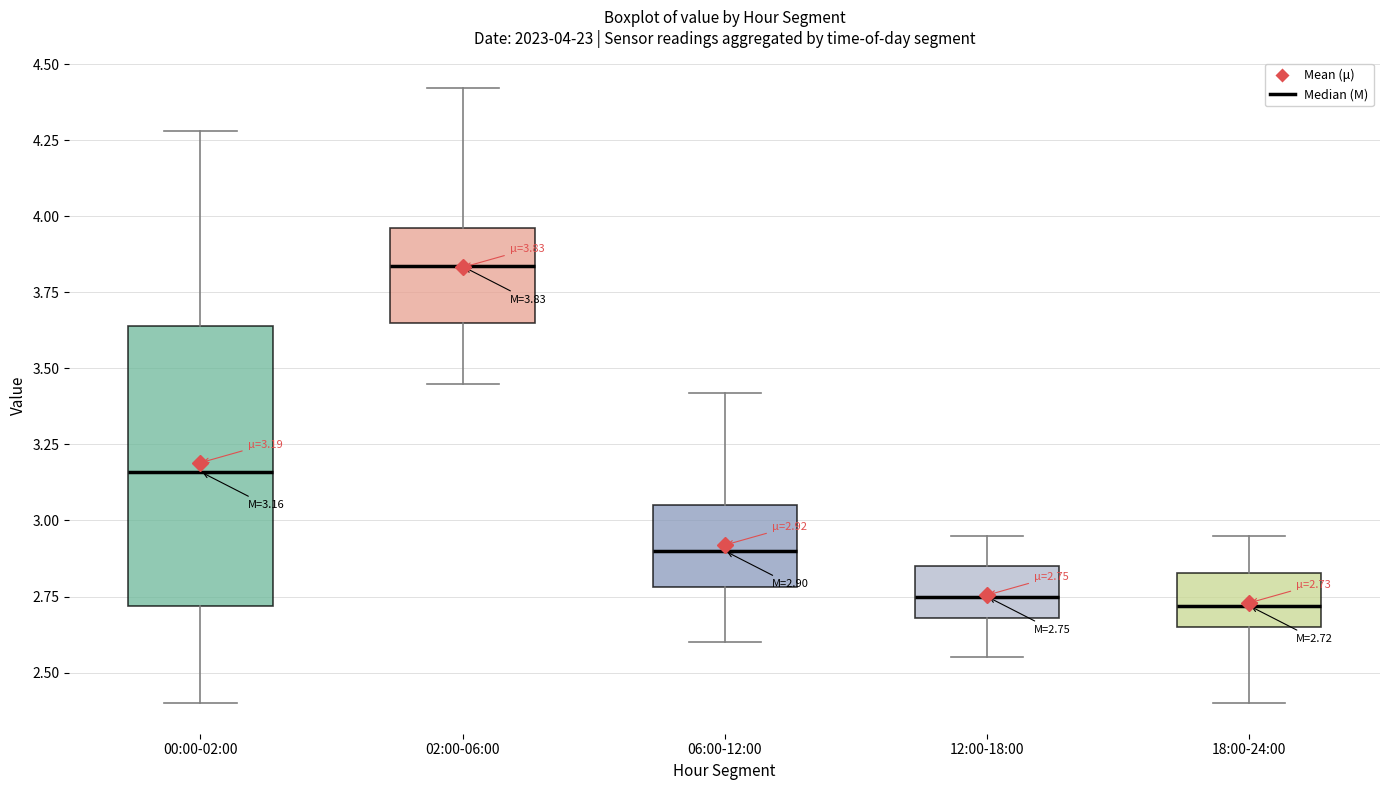

Which box has the highest median line?

02:00-06:00